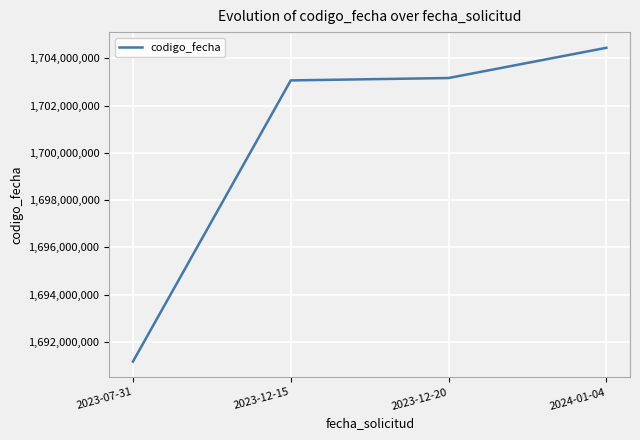

Between 2023-07-31 and 2023-12-20, which is larger?

2023-12-20